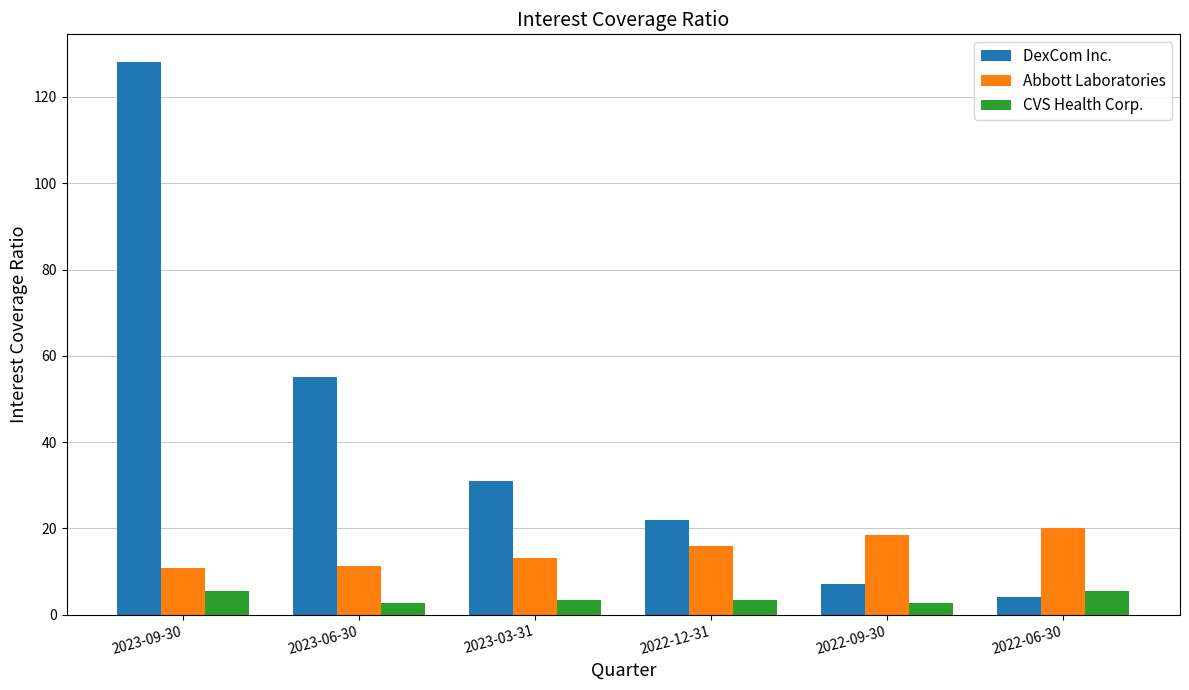

What is the average value of the CVS Health Corp. series?

3.9